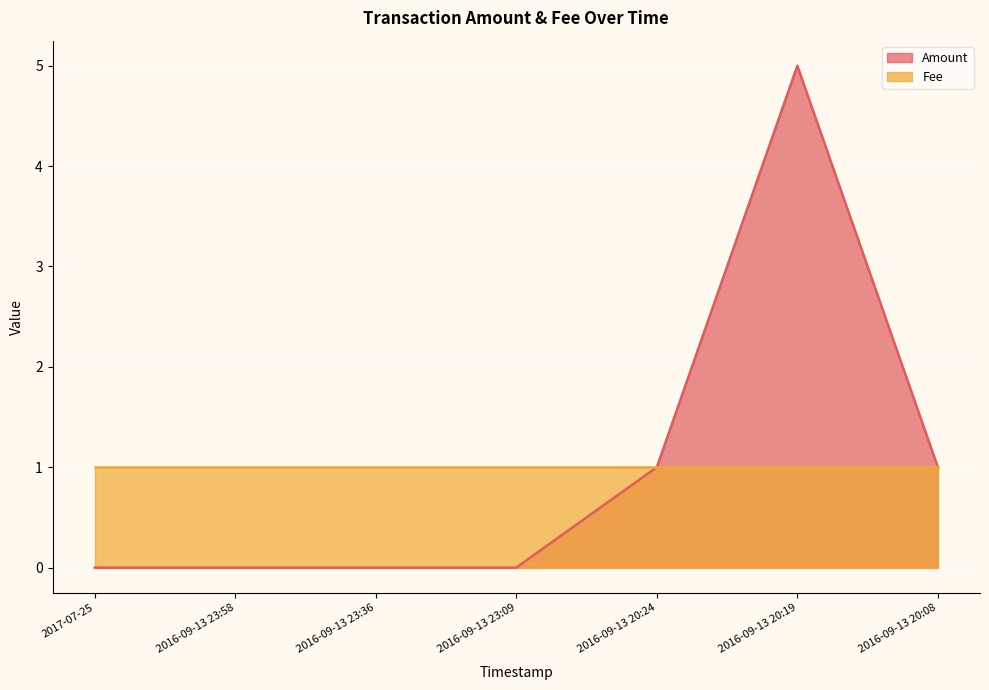

Which has a higher value, 2016-09-13 23:58 or 2016-09-13 20:19?

2016-09-13 20:19